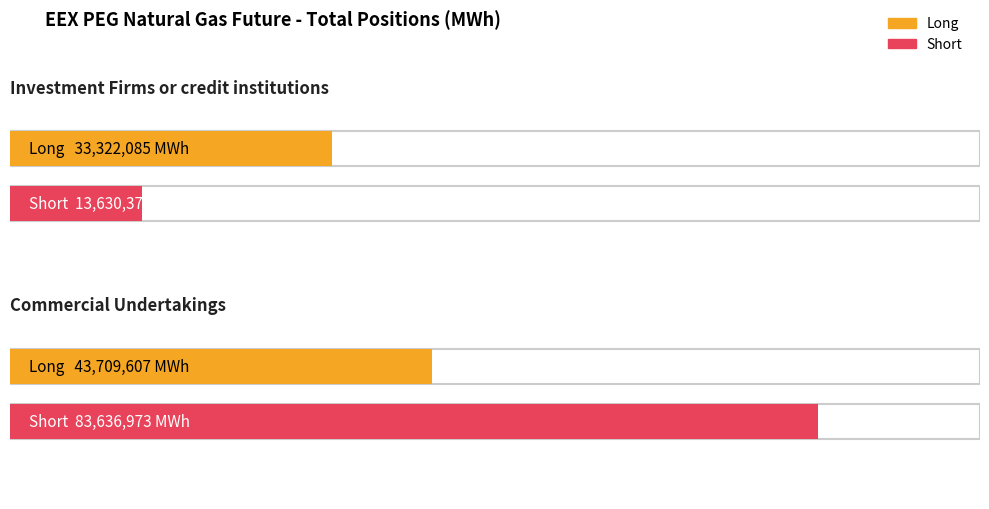

What value does the Short series have at Commercial Undertakings, to the nearest 100?

83637000